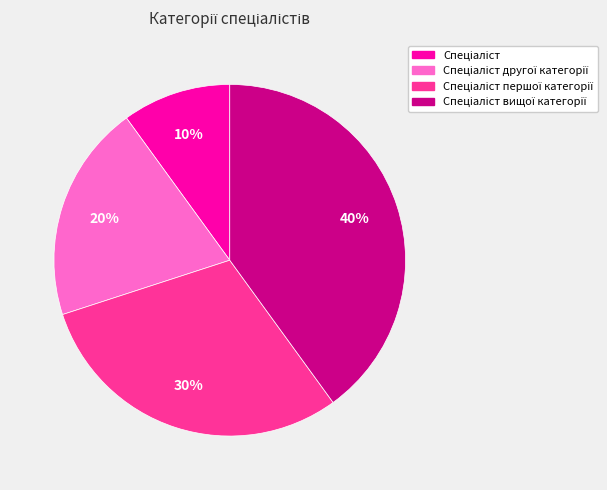

To the nearest percent, what is the difference between the largest and smallest slice percentages?

30%